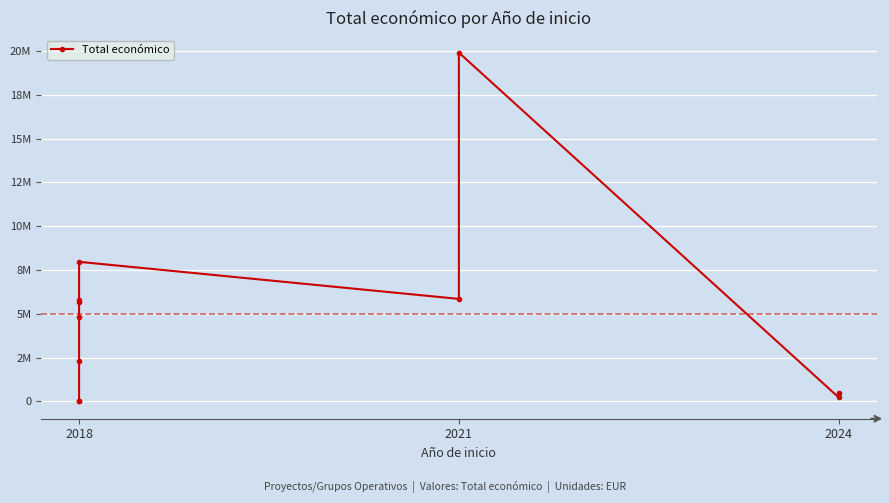

True or false: the data shows 7900460 at 2018.

False